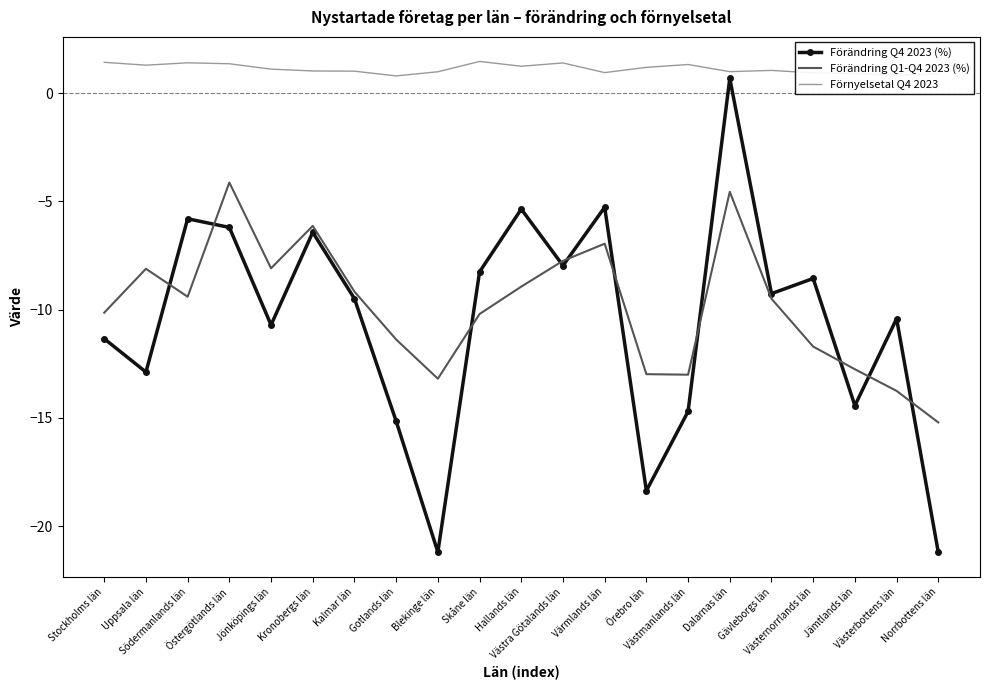

Which series has the widest spread of values?

Förändring Q4 2023 (%)